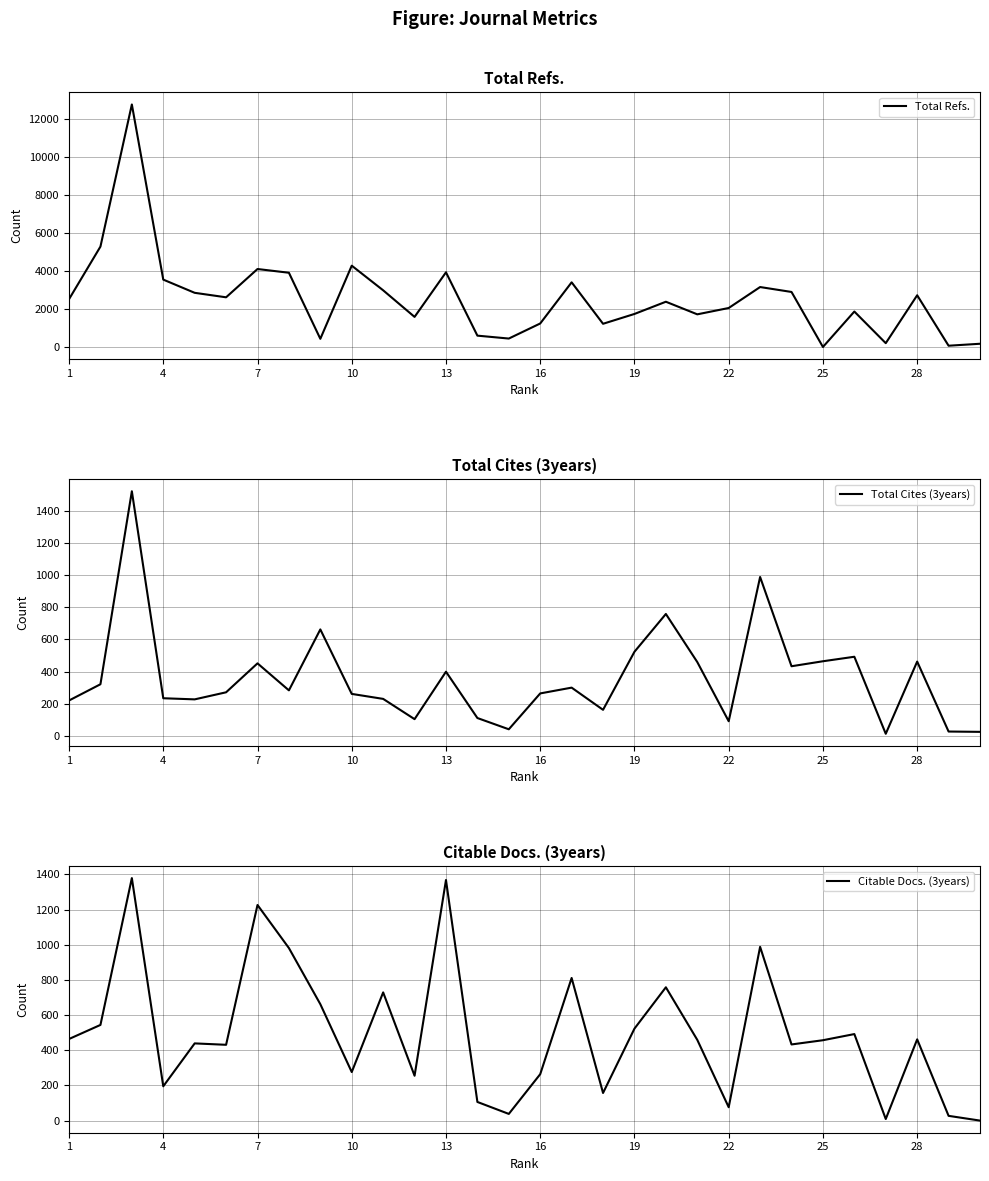

What is the difference between the maximum and minimum values in the Citable Docs. (3years) series?

1379